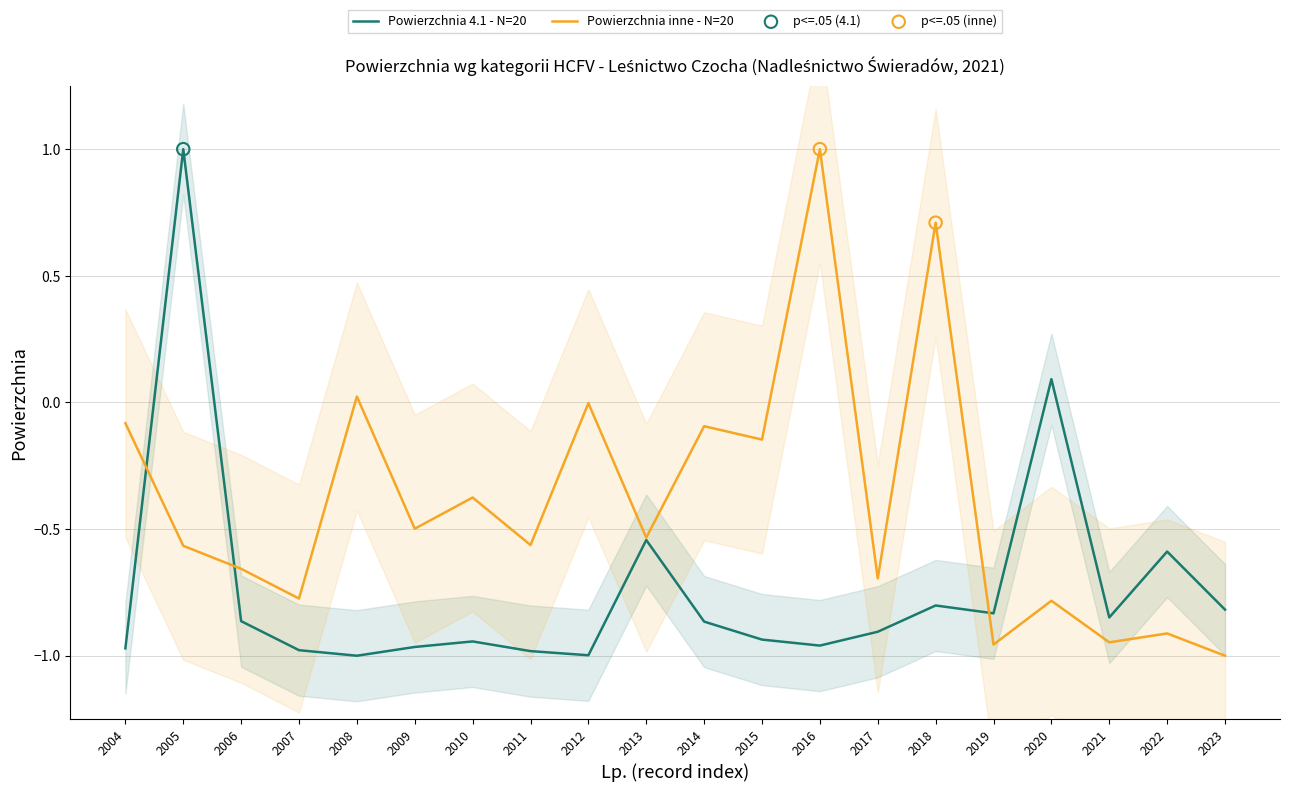

What is the total value across all series at 2018?

-0.1